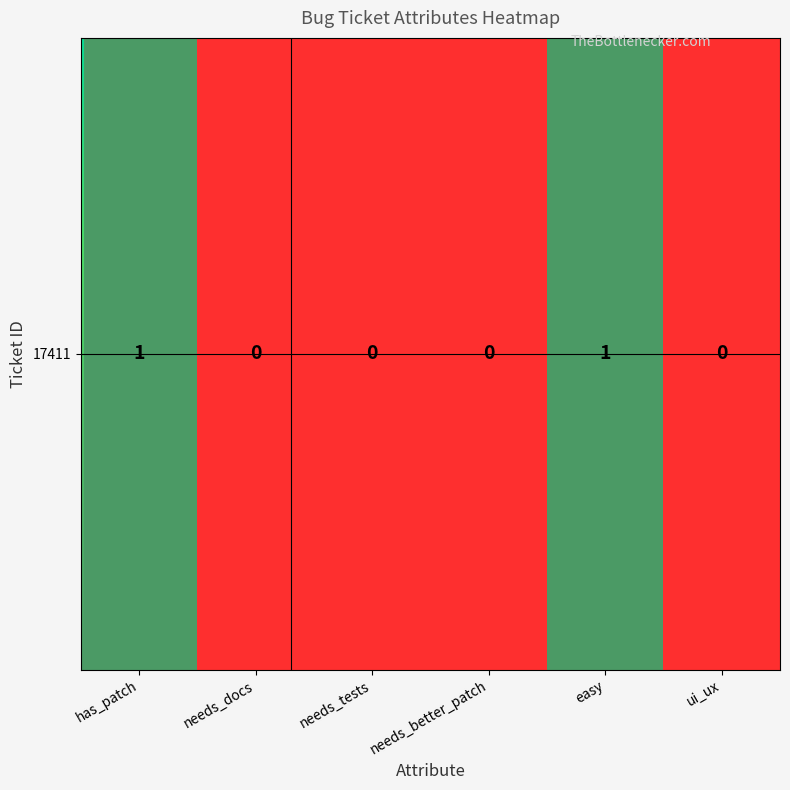

What is the difference between the maximum and minimum values?

1